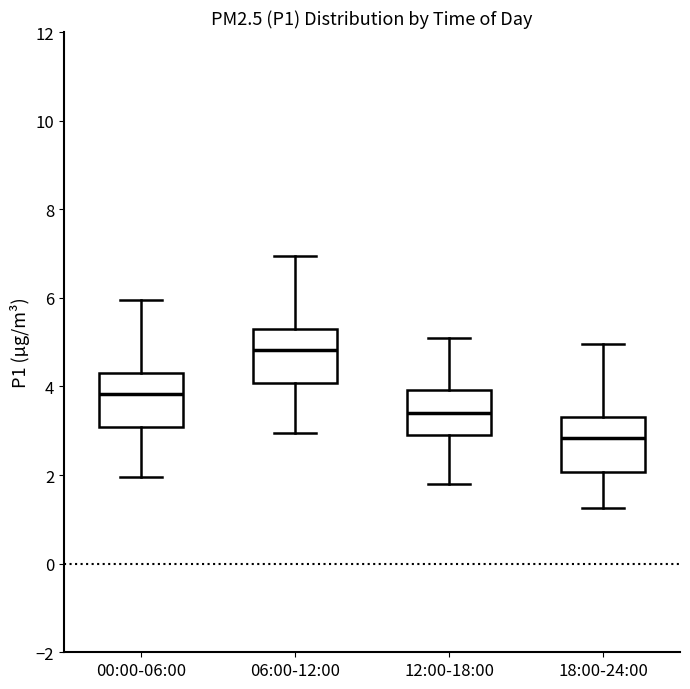

Where does the median line of the box for 18:00-24:00 sit on the y-axis? The values are not printed on the chart, so give them approximately, as read against the axis.

2.8